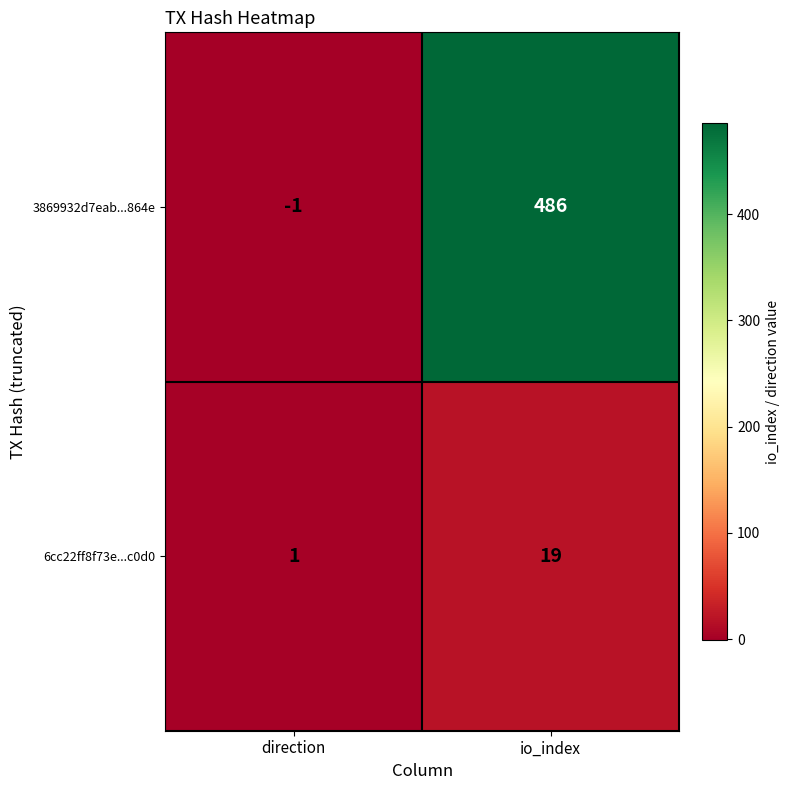

How many categories are shown in the chart?

2